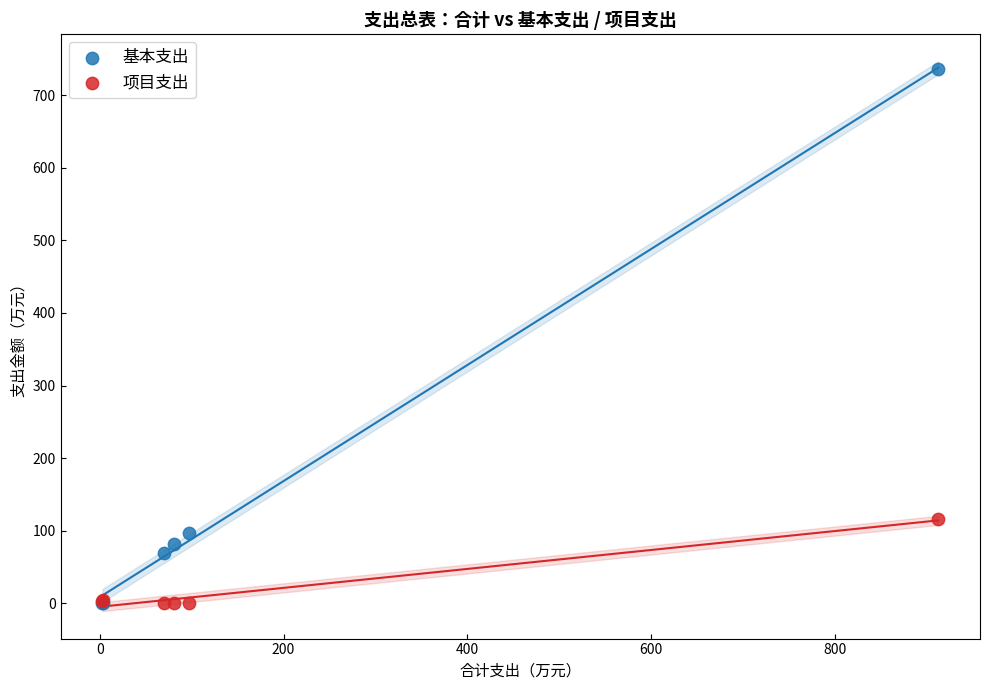

In the 基本支出 series, what Y value is closest to 367?

97.2